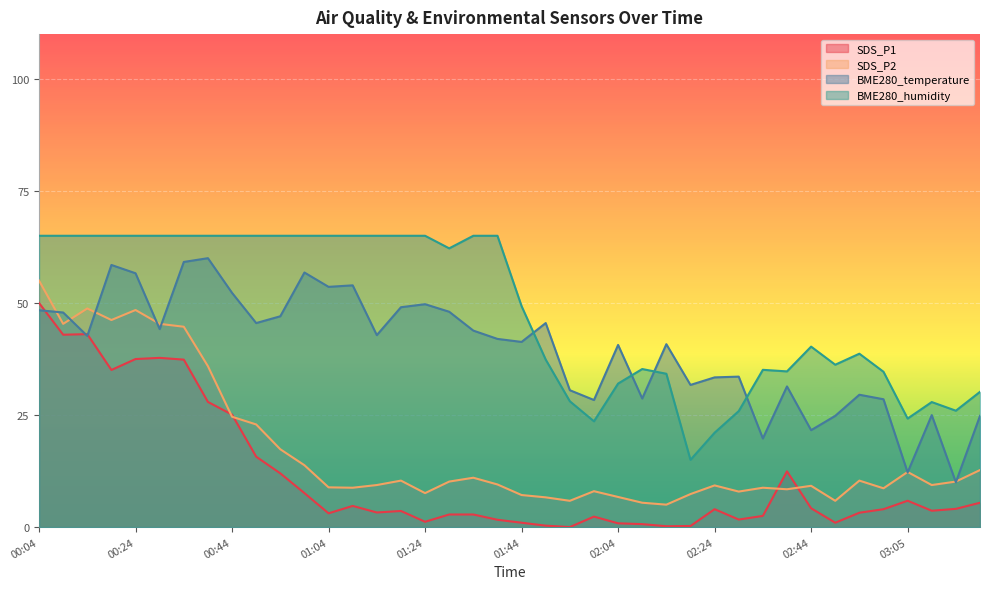

Is the value of SDS_P1 at 03:05 greater than the value of SDS_P2 at 00:24?

No